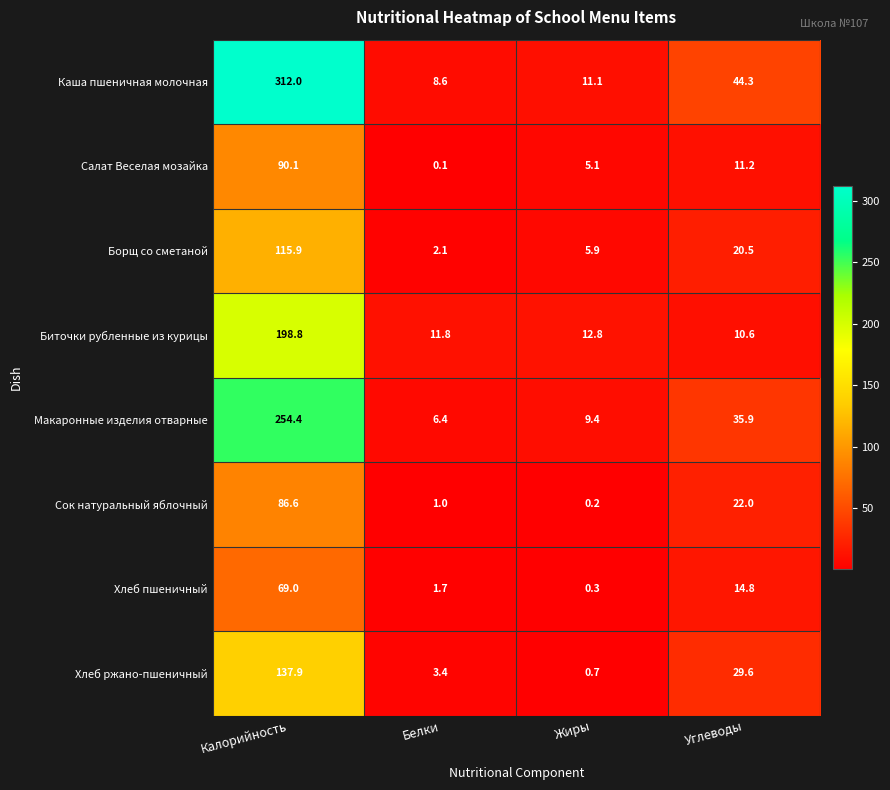

Where is Салат Веселая мозайка nearest to the value 45?

Углеводы